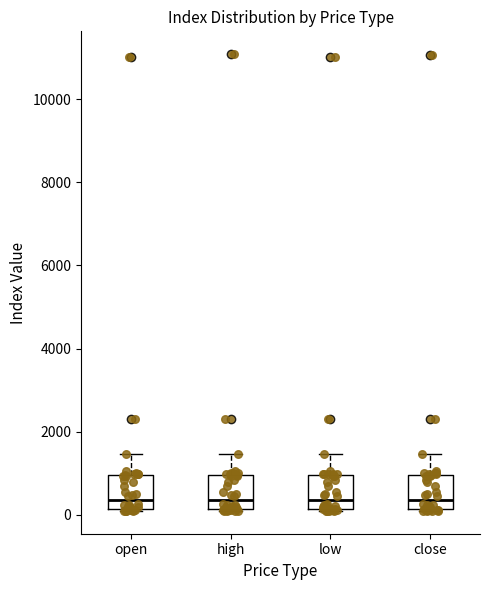

Reading left to right, read every box against the y-axis: the position of its median line, the range the box covers, and the ends of its whiskers. The values are not printed on the chart, so give them approximately, as read against the axis.

open: median 400, box 200 to 1000, whiskers 0 to 1400
high: median 400, box 200 to 1000, whiskers 0 to 1400
low: median 400, box 200 to 1000, whiskers 0 to 1400
close: median 400, box 200 to 1000, whiskers 0 to 1400